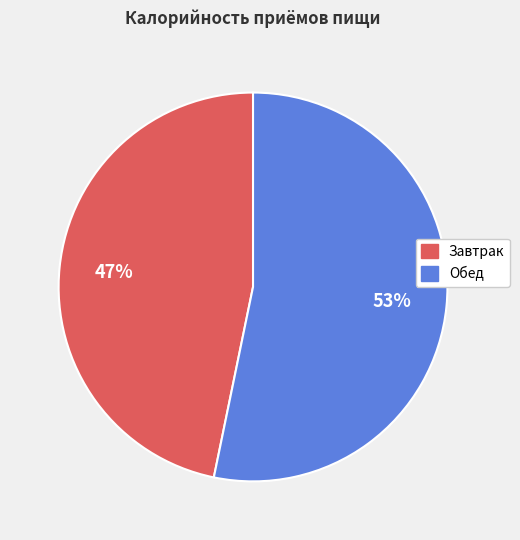

Is the sum of Завтрак and Обед greater than half?

Yes